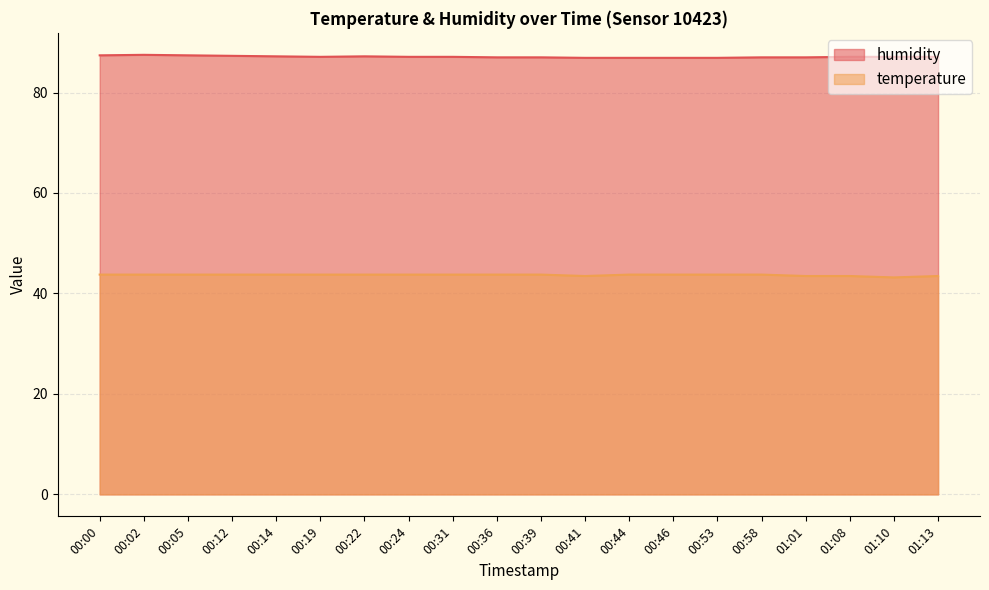

How many temperature values are between 43 and 44?

20